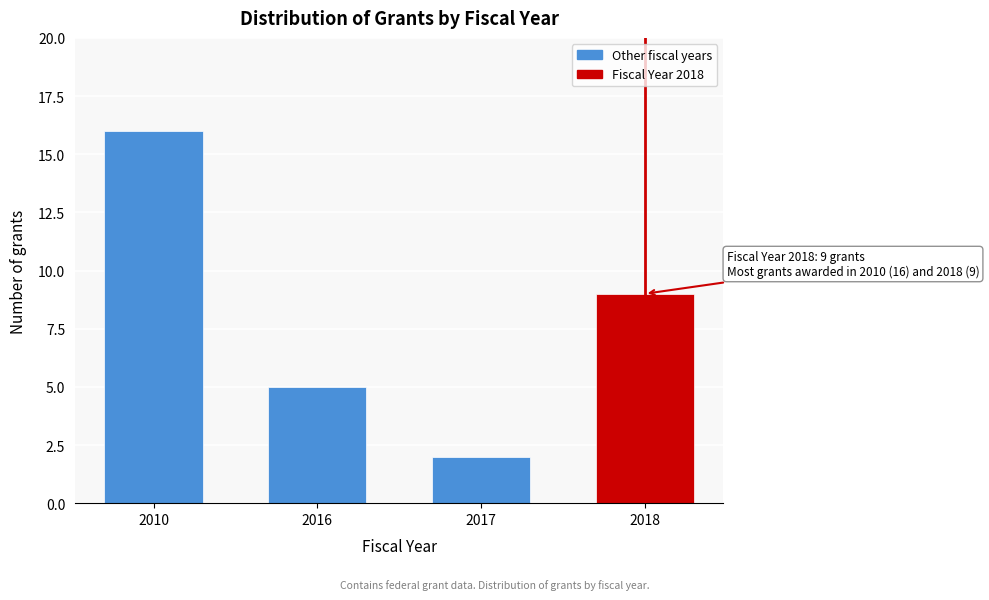

Reading left to right, what are all the values shown in this chart?

16	5	2	9